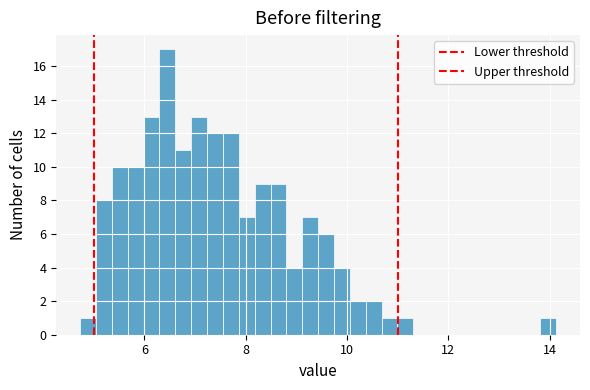

Read against the x-axis, roughly where is the centre of the tallest bar?

6.4